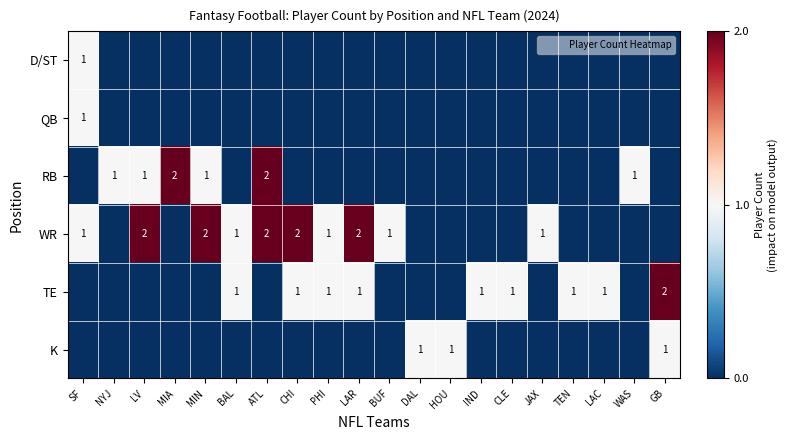

Which series has the largest total across all categories?

WR